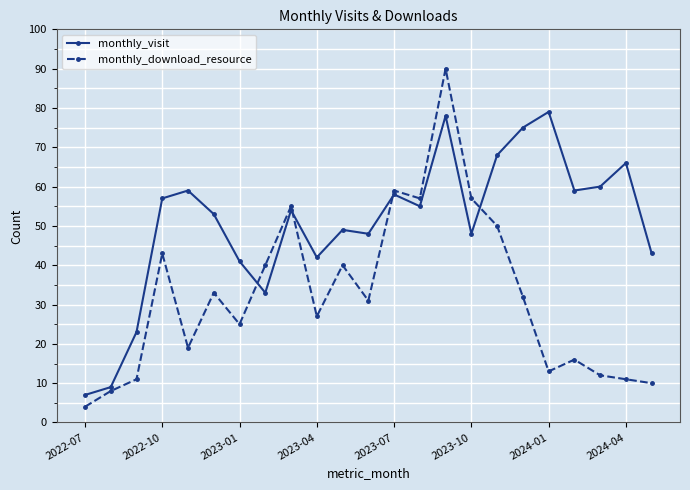

Which series has the largest total across all categories?

monthly_visit